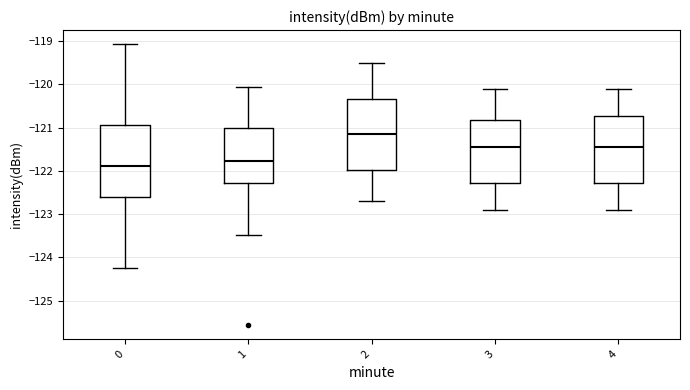

Reading left to right, read every box against the y-axis: the position of its median line, the range the box covers, and the ends of its whiskers. The values are not printed on the chart, so give them approximately, as read against the axis.

0: median -121.9, box -122.6 to -120.9, whiskers -124.2 to -119.1
1: median -121.8, box -122.3 to -121.0, whiskers -123.5 to -120.1
2: median -121.1, box -122.0 to -120.3, whiskers -122.7 to -119.5
3: median -121.4, box -122.3 to -120.8, whiskers -122.9 to -120.1
4: median -121.4, box -122.3 to -120.7, whiskers -122.9 to -120.1